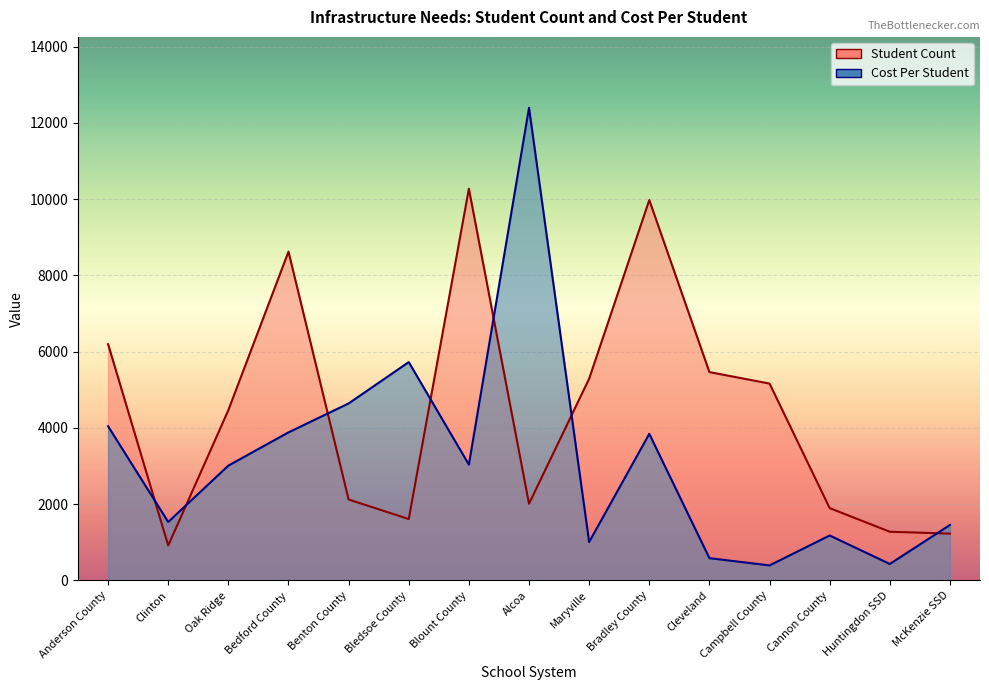

At Oak Ridge, list the series in order from smallest to largest.

Cost Per Student, Student Count